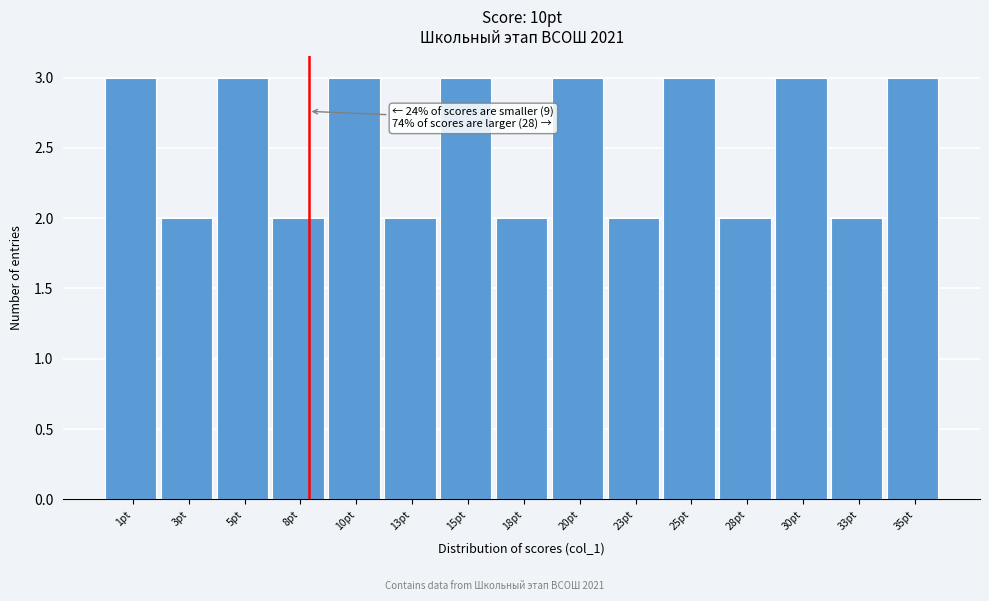

Reading left to right, what are all the values shown in this chart?

1pt=3	3pt=2	5pt=3	8pt=2	10pt=3	13pt=2	15pt=3	18pt=2	20pt=3	23pt=2	25pt=3	28pt=2	30pt=3	33pt=2	35pt=3